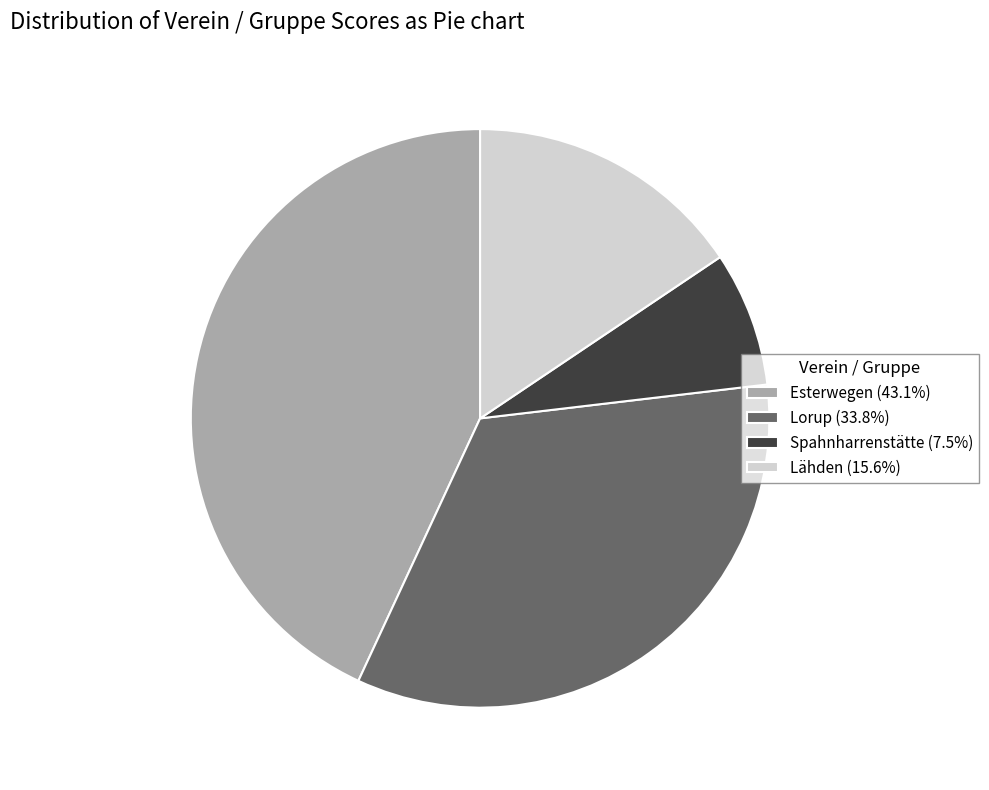

Do Lorup (33.8%) and Esterwegen (43.1%) together represent more than half of the pie?

Yes